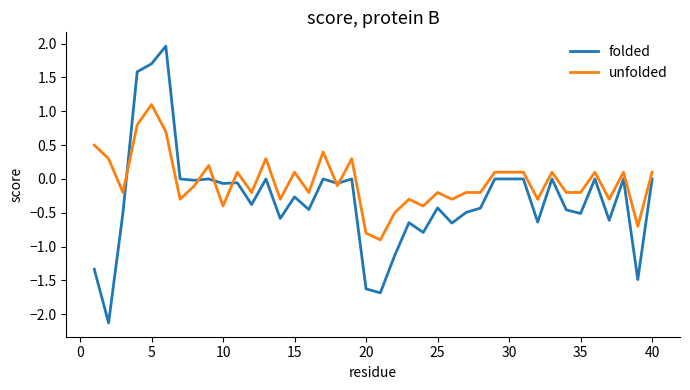

True or false: folded has more than 0 interior local peaks.

True